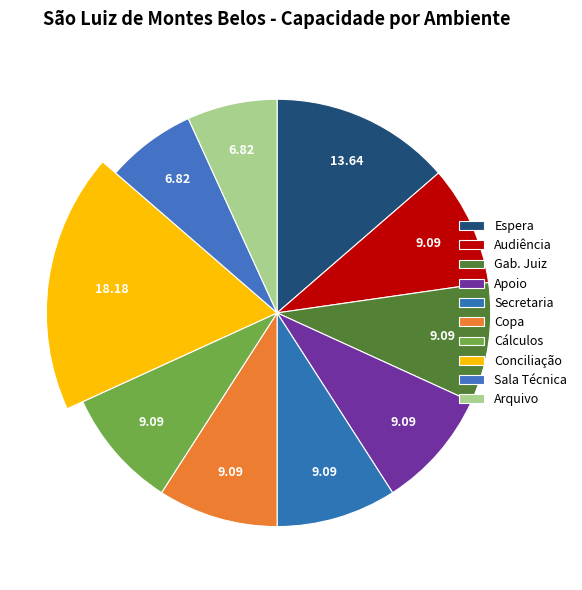

What is the largest slice in the pie chart?

Conciliação